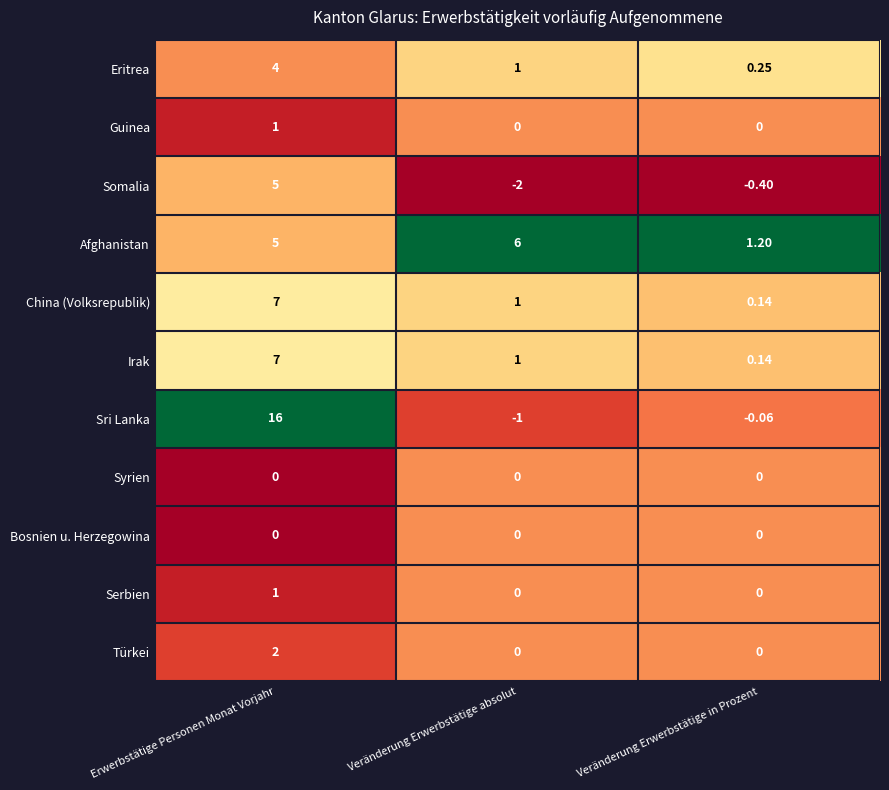

Between Erwerbstätige Personen Monat Vorjahr and Veränderung Erwerbstätige in Prozent, which series saw the biggest shift?

Sri Lanka